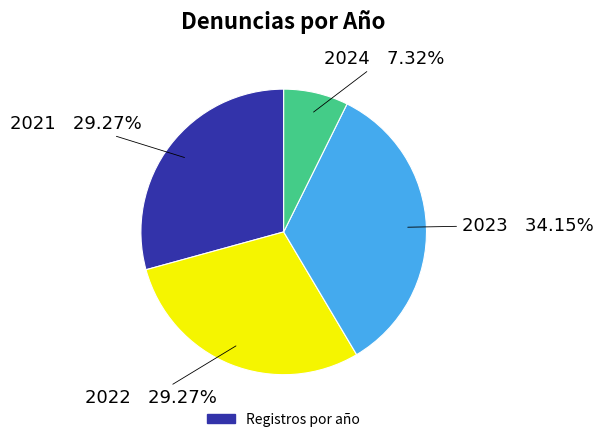

Count the number of slices in the pie.

4